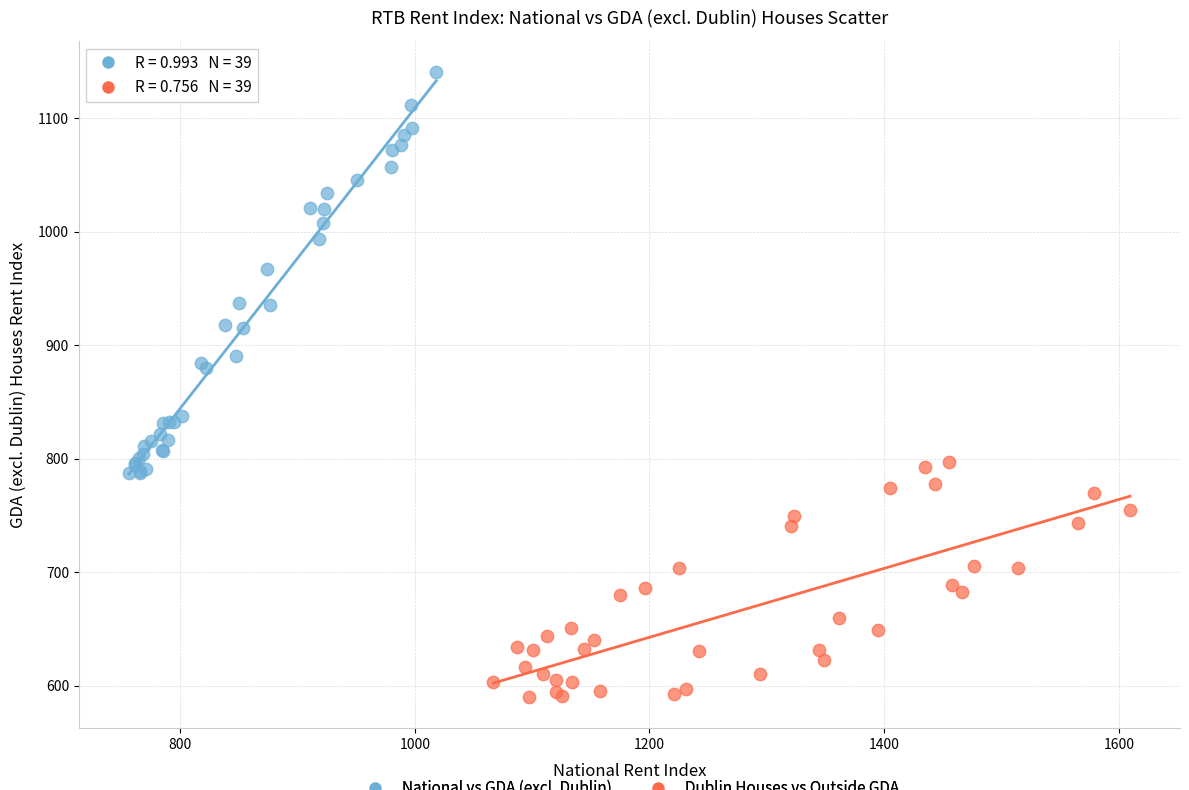

Which series has the largest Y range (max minus min)?

National vs GDA (excl. Dublin)